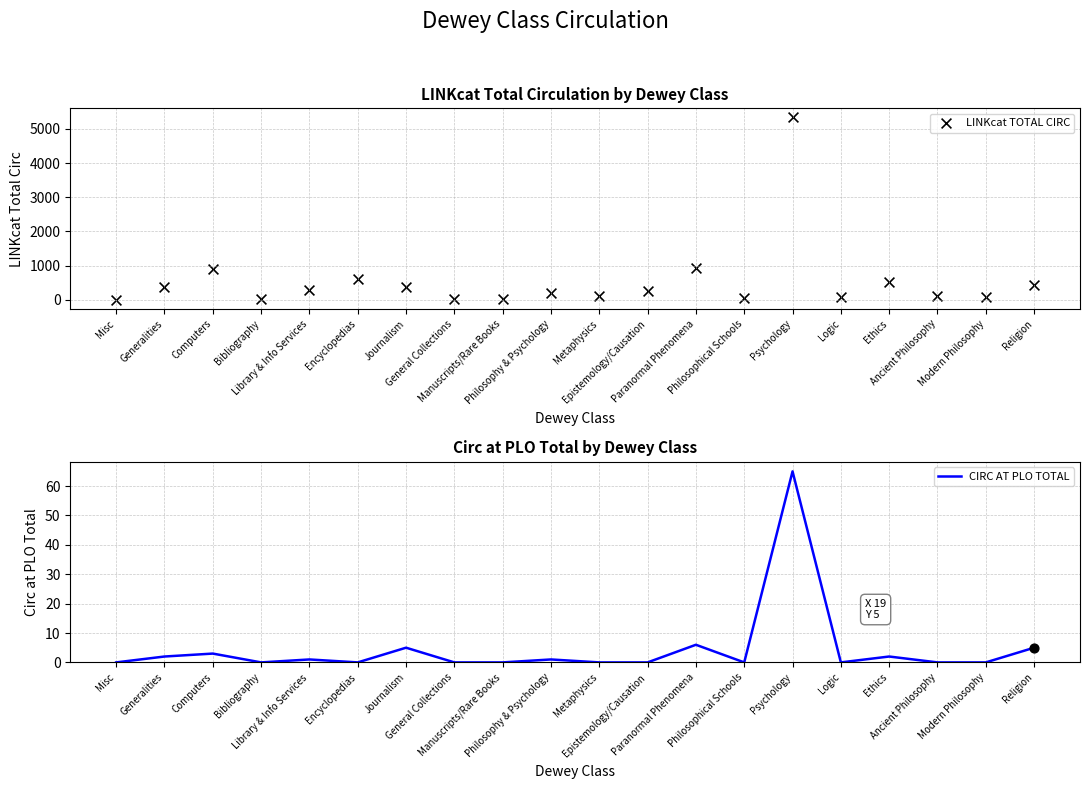

Is the value of LINKcat TOTAL CIRC at Paranormal Phenomena greater than the value of CIRC AT PLO TOTAL at Ancient Philosophy?

Yes